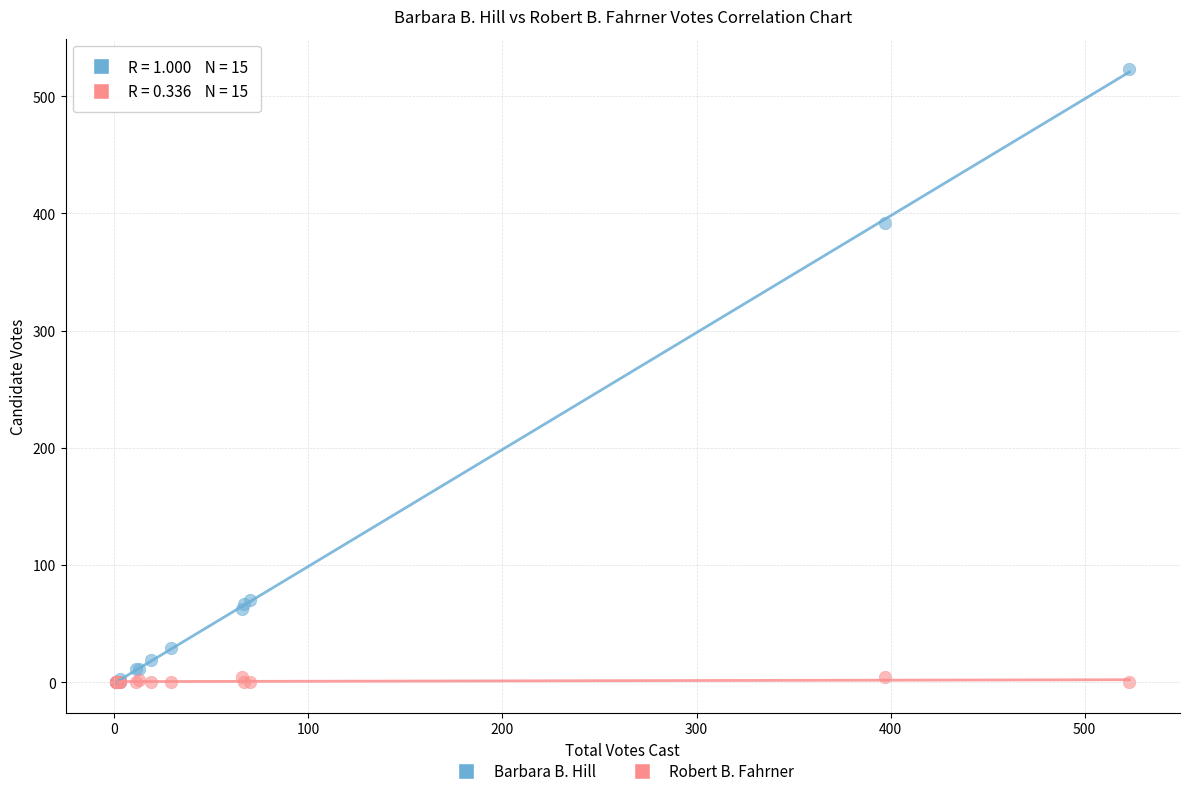

Which series reaches the maximum Y coordinate?

Barbara B. Hill